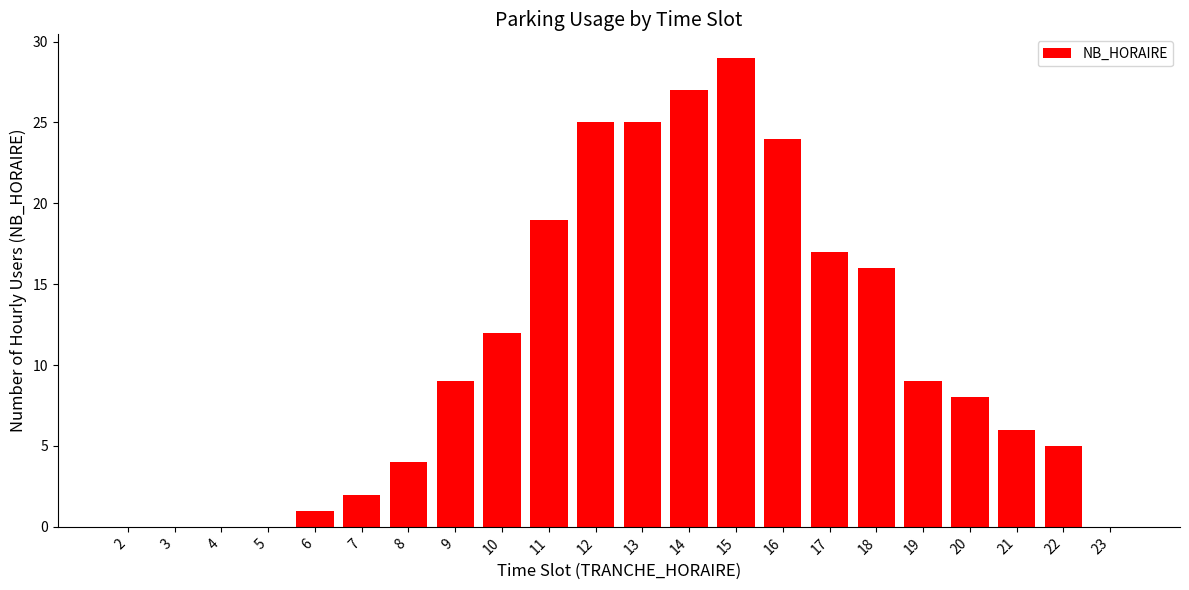

True or false: the data shows 2 at 7.

True